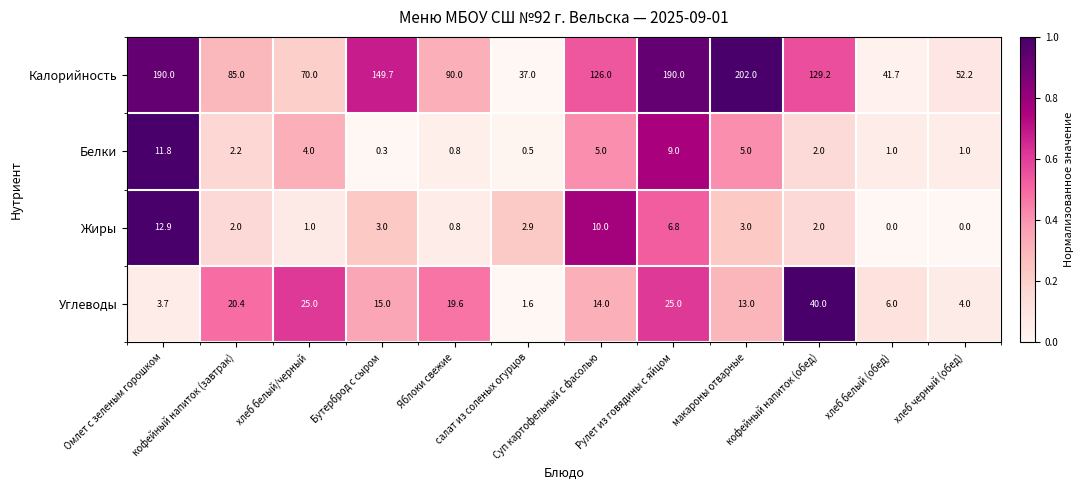

What is the difference between the second highest and second lowest values in the Углеводы series?

21.3